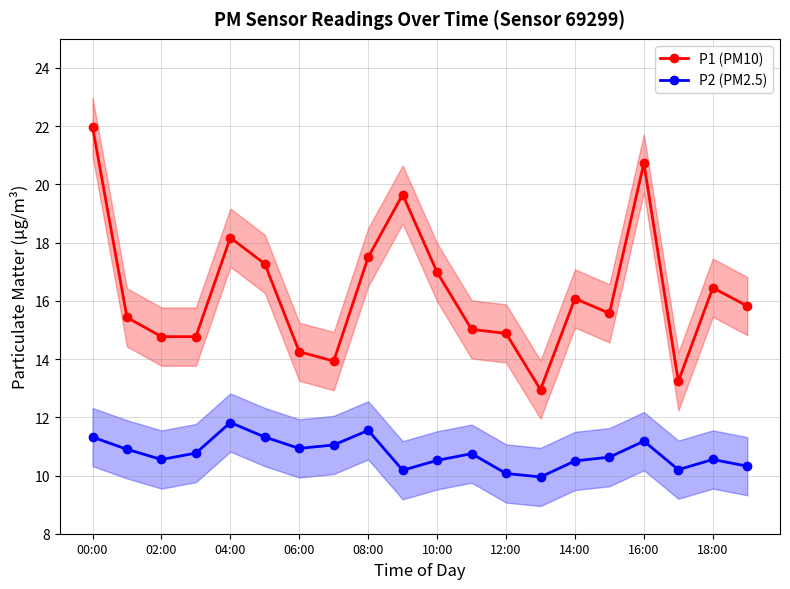

How many data points in P1 (PM10) are above 15?

13